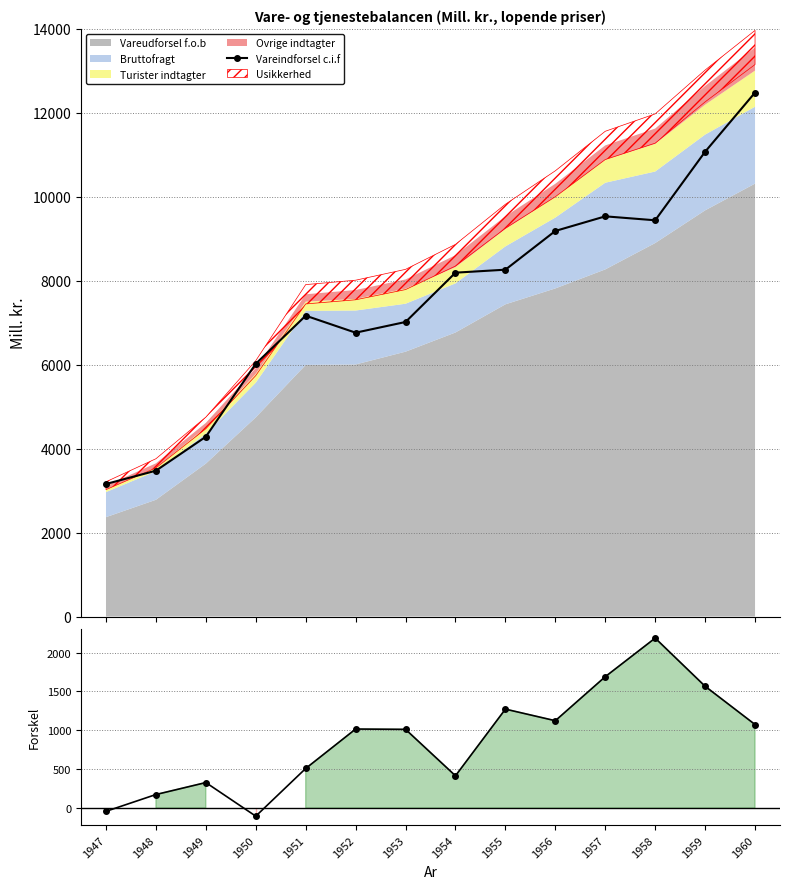

What is the maximum value for Vareindforsel c.i.f?

12484